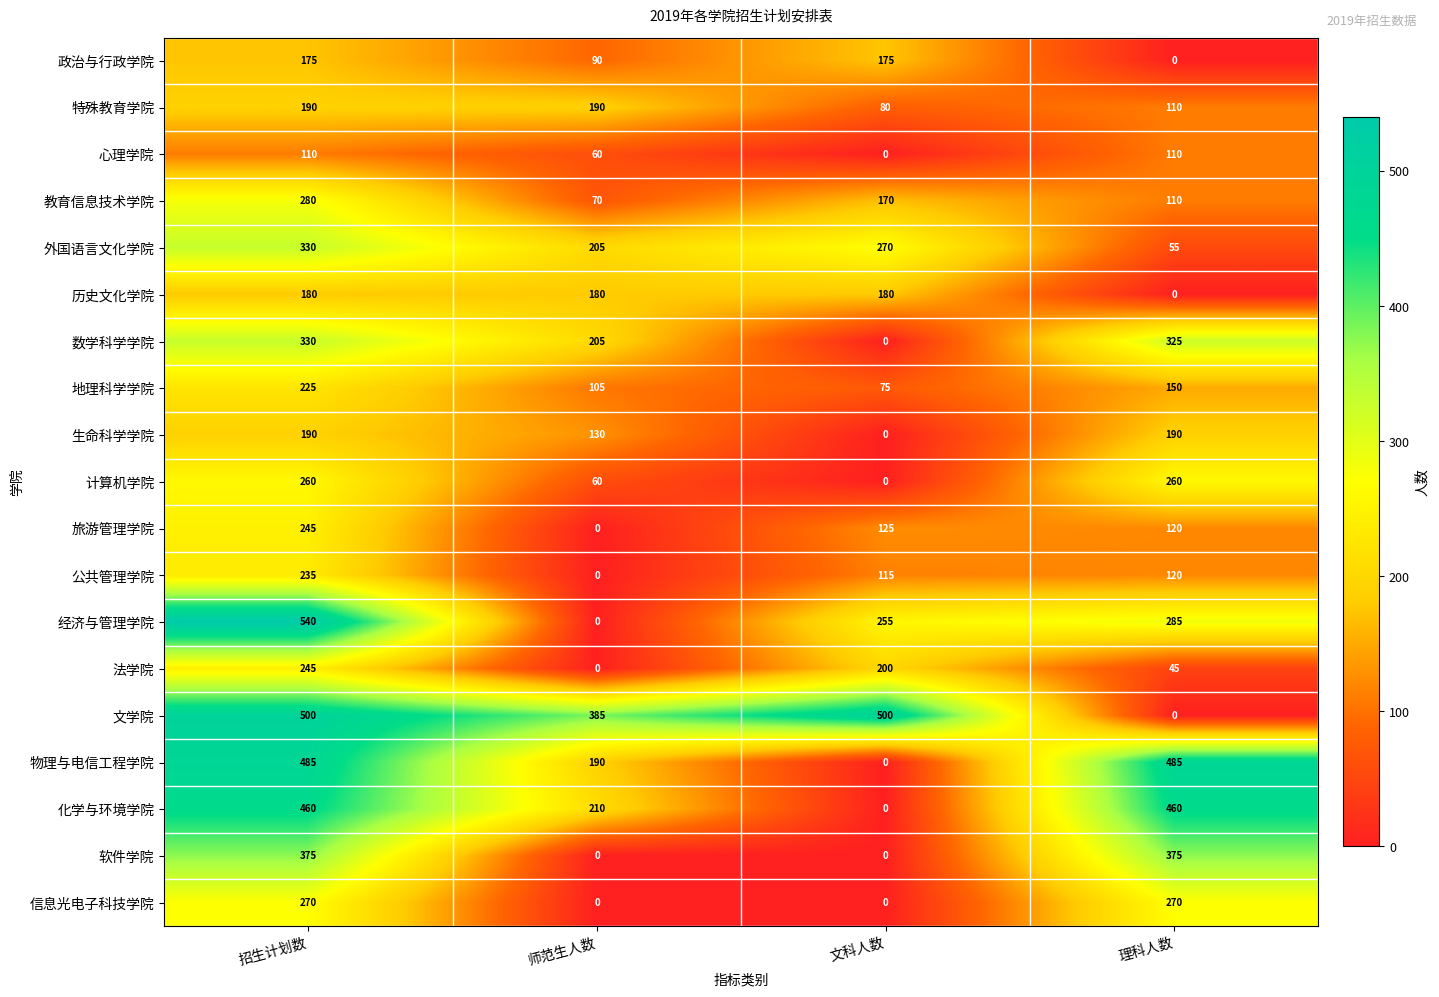

Which series changed the most between 招生计划数 and 理科人数?

文学院